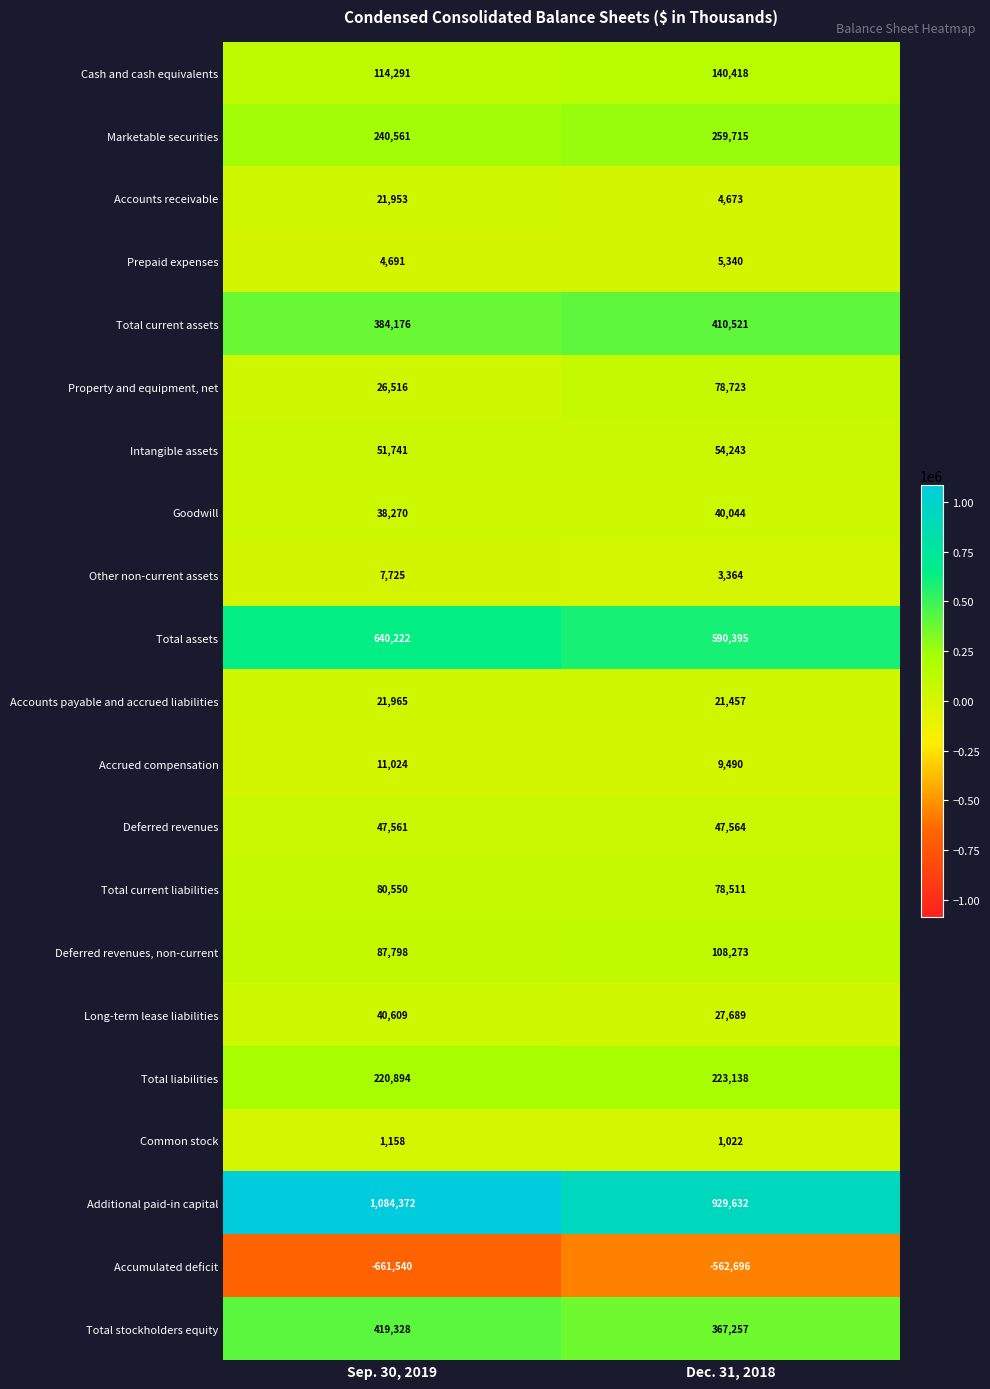

Which series has the widest spread of values?

Additional paid-in capital